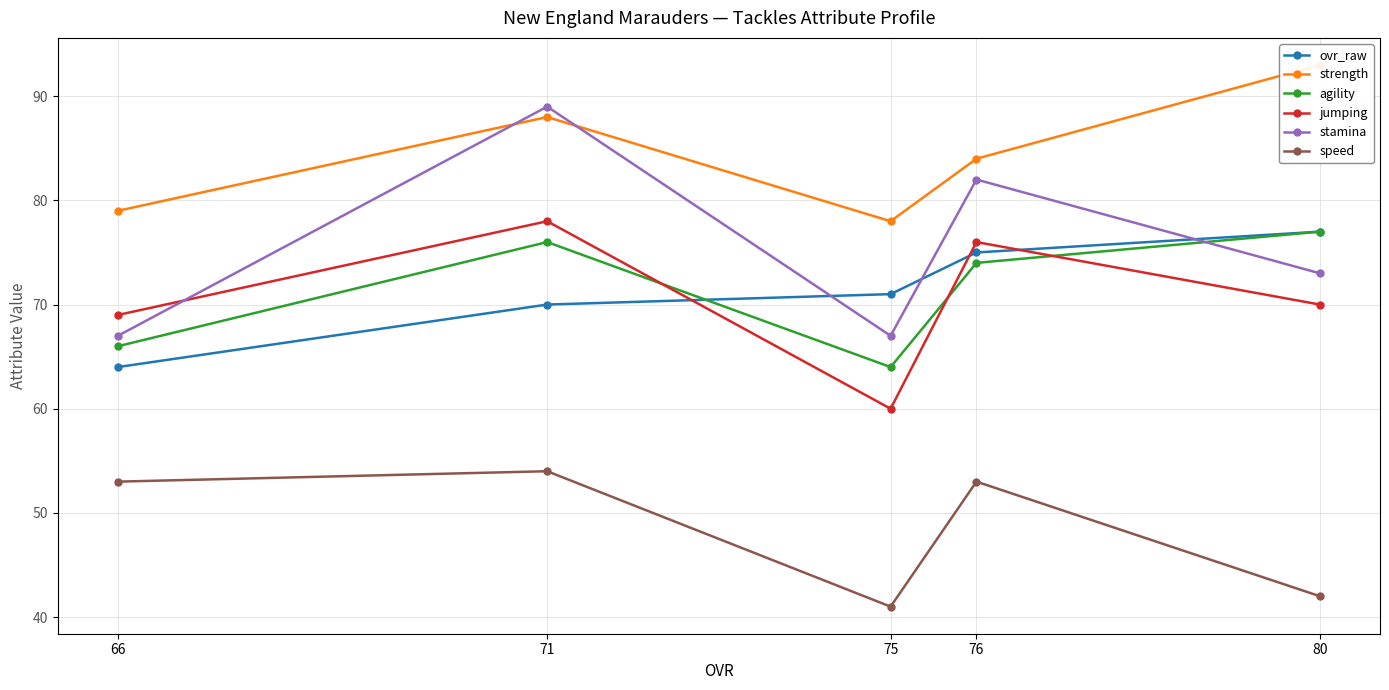

Reading left to right, list all the values displayed in this chart.

ovr_raw: 80=77	76=75	75=71	71=70	66=64
strength: 80=93	76=84	75=78	71=88	66=79
agility: 80=77	76=74	75=64	71=76	66=66
jumping: 80=70	76=76	75=60	71=78	66=69
stamina: 80=73	76=82	75=67	71=89	66=67
speed: 80=42	76=53	75=41	71=54	66=53